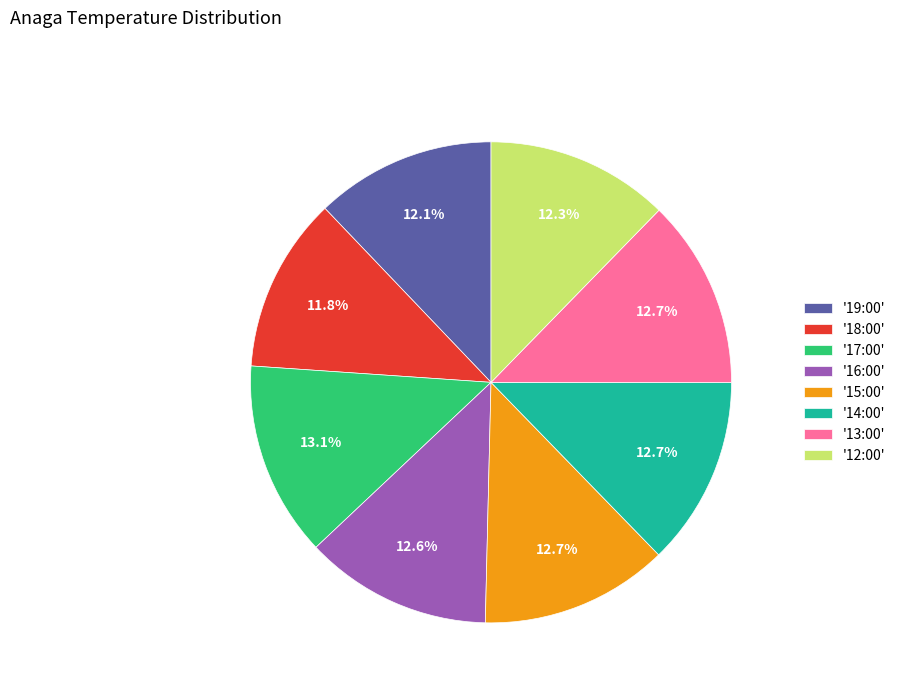

How many slices are in this pie chart?

8